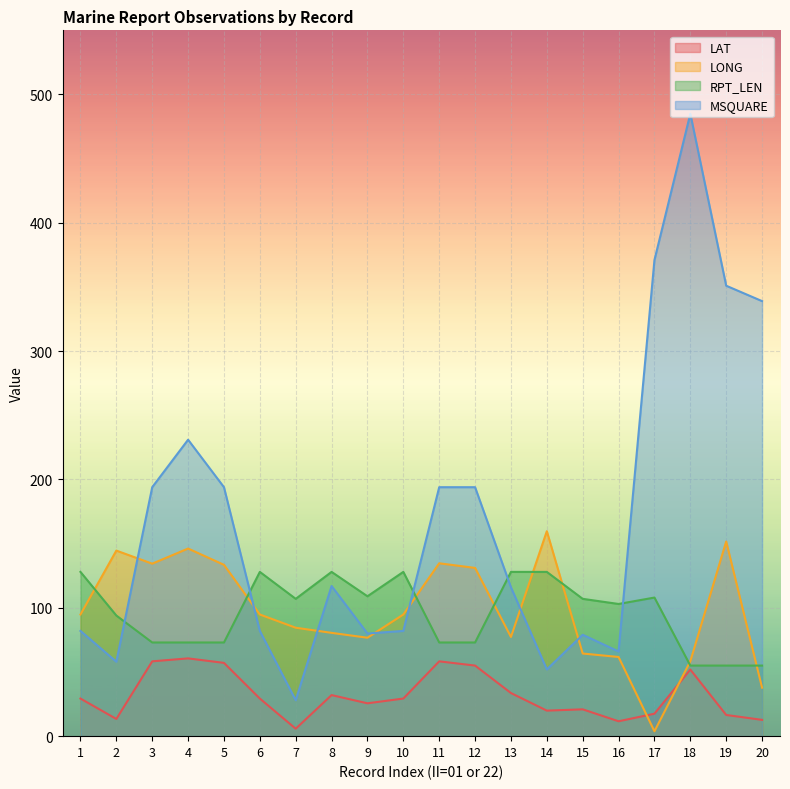

At which category is the sum across all series the highest?

18